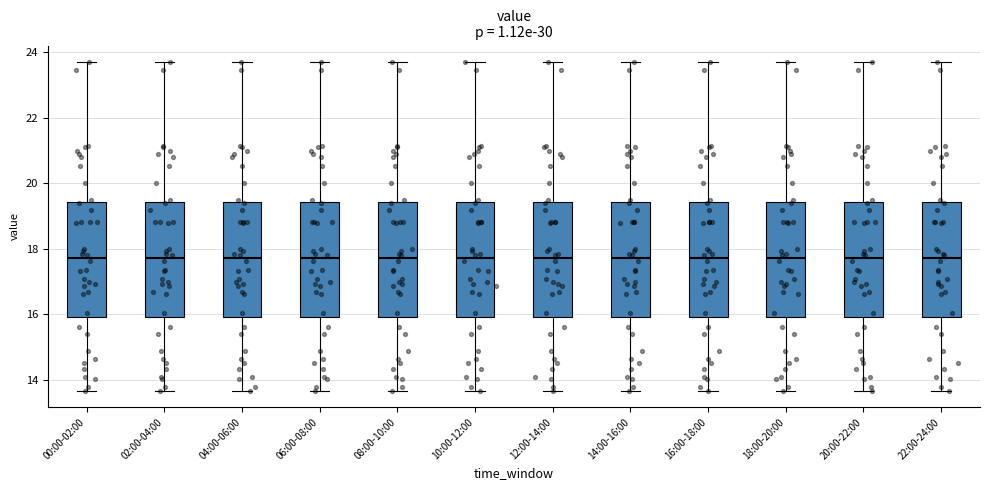

Reading left to right, transcribe this box plot: for each box, give where its median line is, the range the box spans, and where its two whiskers end, as read against the y-axis. The values are not printed on the chart, so give them approximately, as read against the axis.

00:00-02:00: median 17.8, box 16.0 to 19.4, whiskers 13.6 to 23.8
02:00-04:00: median 17.8, box 16.0 to 19.4, whiskers 13.6 to 23.8
04:00-06:00: median 17.8, box 16.0 to 19.4, whiskers 13.6 to 23.8
06:00-08:00: median 17.8, box 16.0 to 19.4, whiskers 13.6 to 23.8
08:00-10:00: median 17.8, box 16.0 to 19.4, whiskers 13.6 to 23.8
10:00-12:00: median 17.8, box 16.0 to 19.4, whiskers 13.6 to 23.8
12:00-14:00: median 17.8, box 16.0 to 19.4, whiskers 13.6 to 23.8
14:00-16:00: median 17.8, box 16.0 to 19.4, whiskers 13.6 to 23.8
16:00-18:00: median 17.8, box 16.0 to 19.4, whiskers 13.6 to 23.8
18:00-20:00: median 17.8, box 16.0 to 19.4, whiskers 13.6 to 23.8
20:00-22:00: median 17.8, box 16.0 to 19.4, whiskers 13.6 to 23.8
22:00-24:00: median 17.8, box 16.0 to 19.4, whiskers 13.6 to 23.8